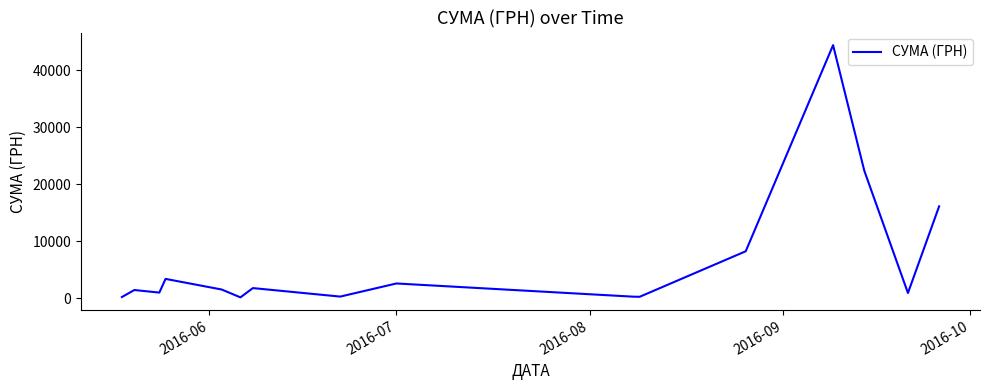

What is the difference between the maximum and minimum values?

44214.2